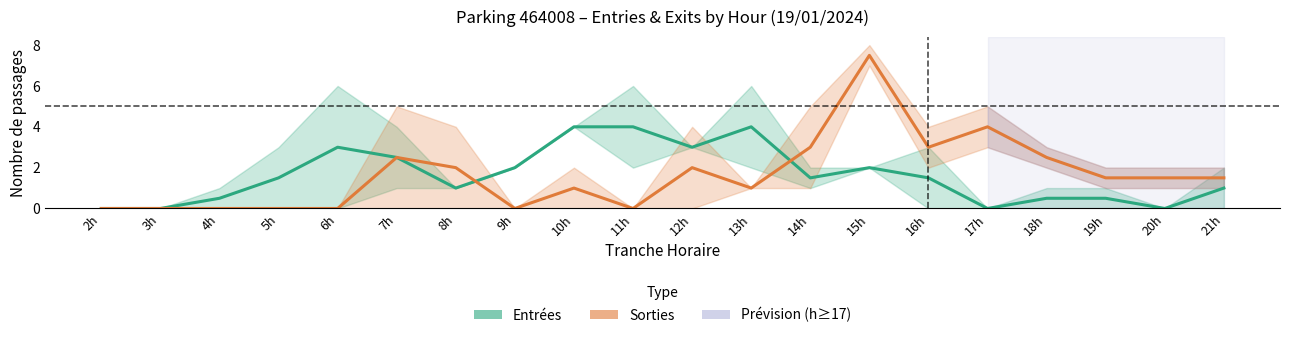

After their last crossing, which series has the higher values: Sorties or Entrées?

Sorties